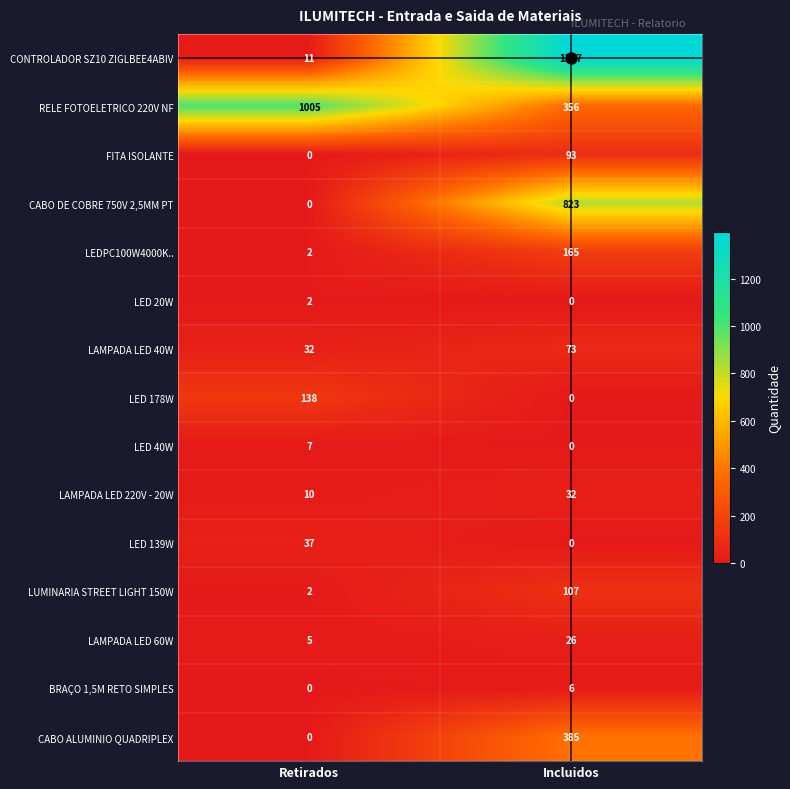

How many distinct data groups are displayed?

15